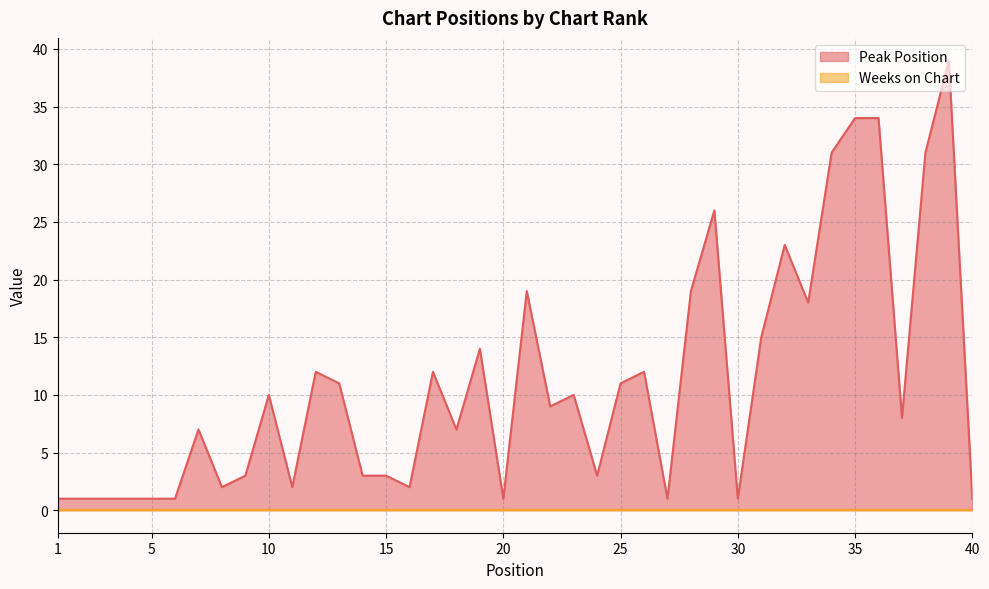

Count the number of categories in the chart.

40